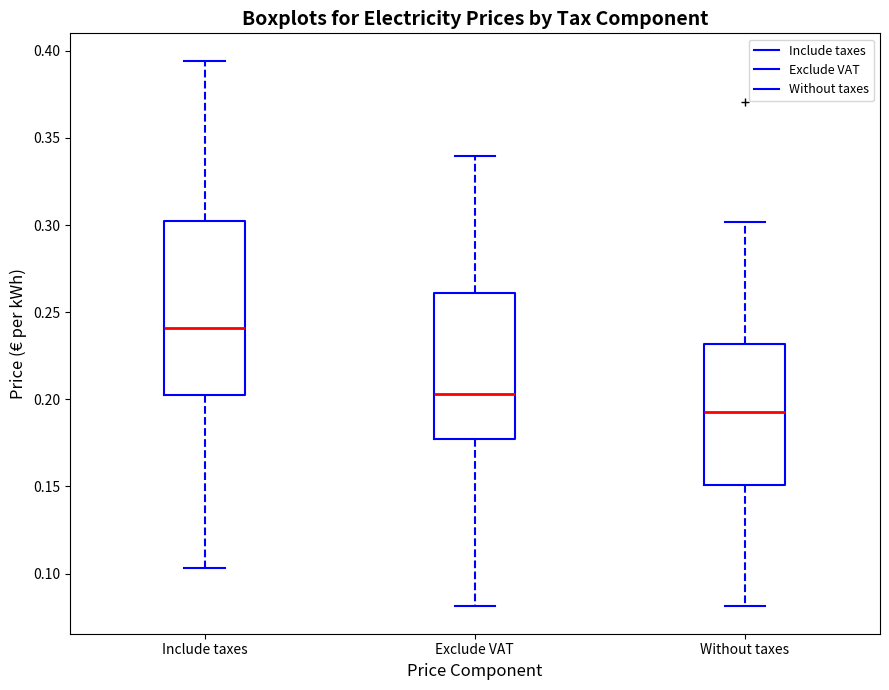

Which box's median line is the highest?

Include taxes